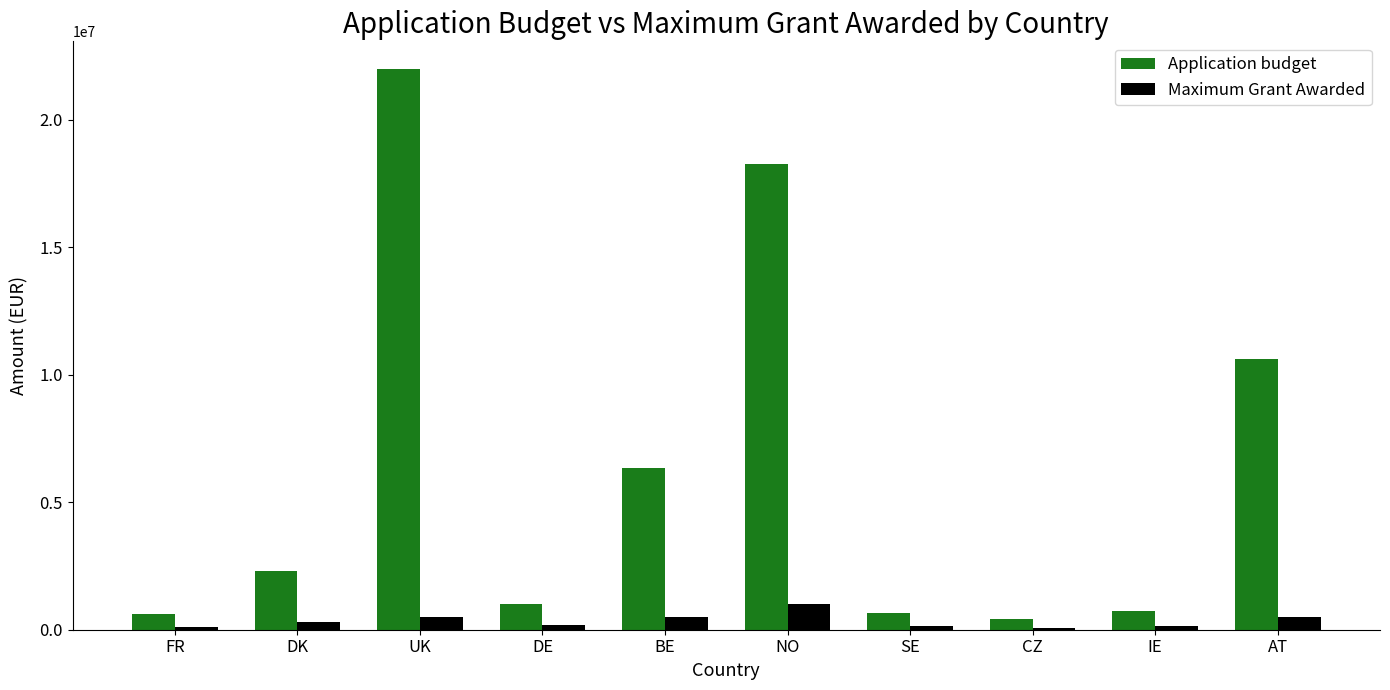

What is the difference between the second highest and minimum values in the Application budget series?

17872980